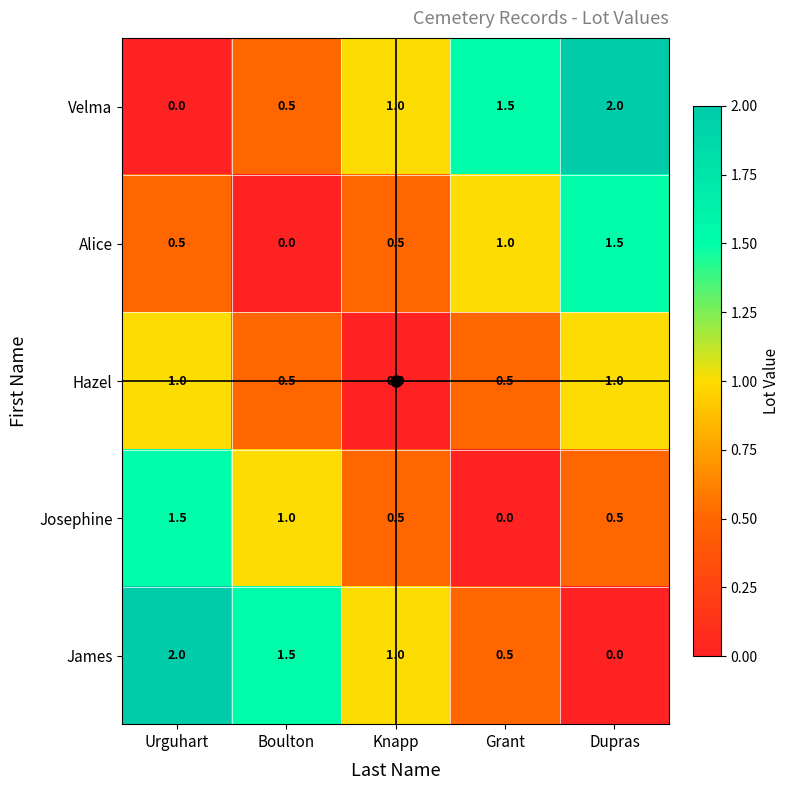

What is the difference between the second highest and minimum values in the Velma series?

1.5